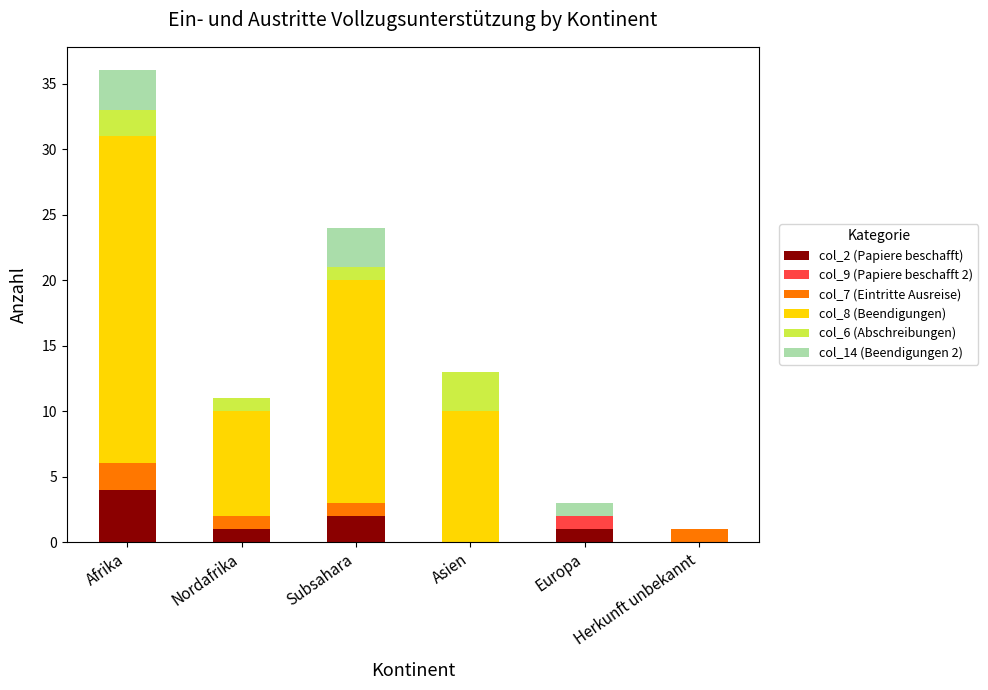

At which category is the sum across all series the highest?

Afrika